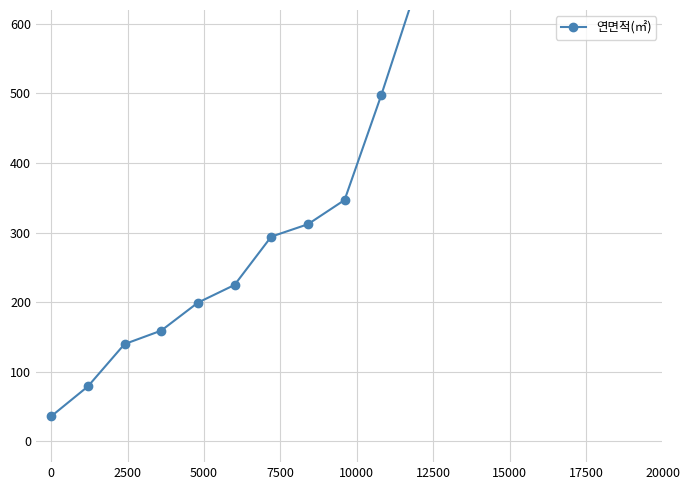

What is the greatest value displayed?

35225.9